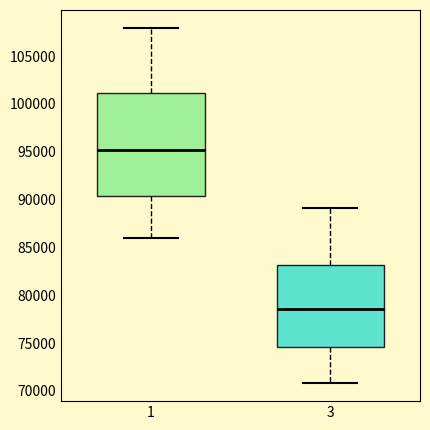

Reading left to right, transcribe this box plot: for each box, give where its median line is, the range the box spans, and where its two whiskers end, as read against the y-axis. The values are not printed on the chart, so give them approximately, as read against the axis.

1: median 95000, box 90500 to 101000, whiskers 86000 to 108000
3: median 78500, box 74500 to 83000, whiskers 71000 to 89000